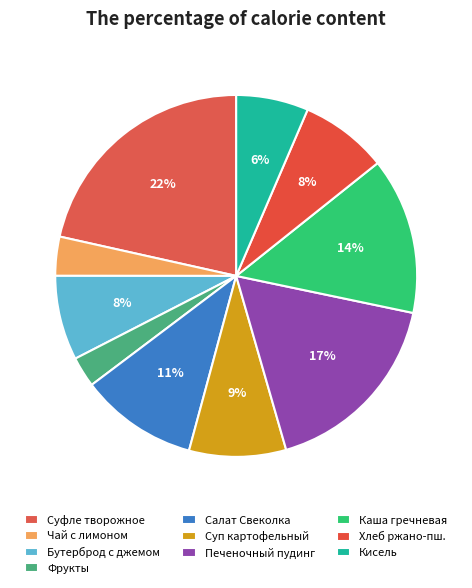

Is there any slice that represents more than half of the pie?

No